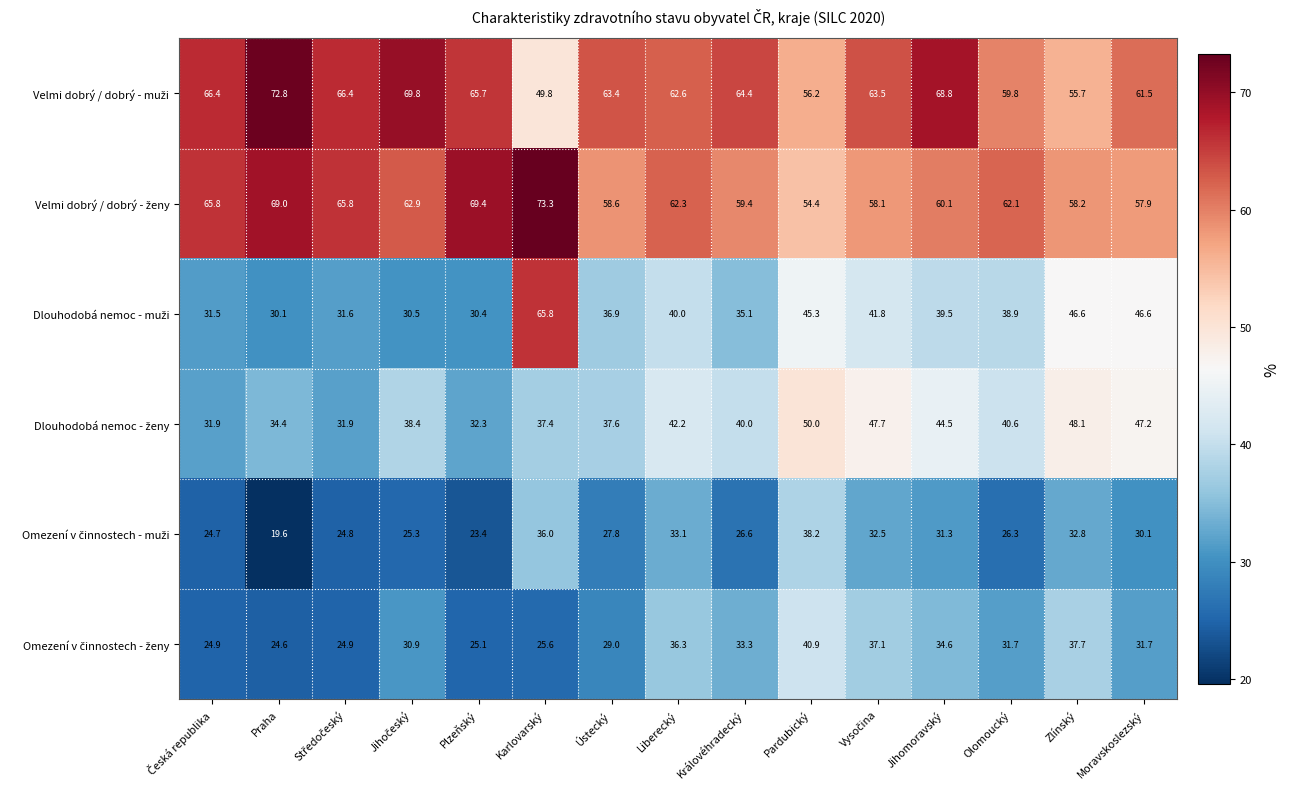

What is the difference between the highest and lowest values at Plzeňský?

46.0